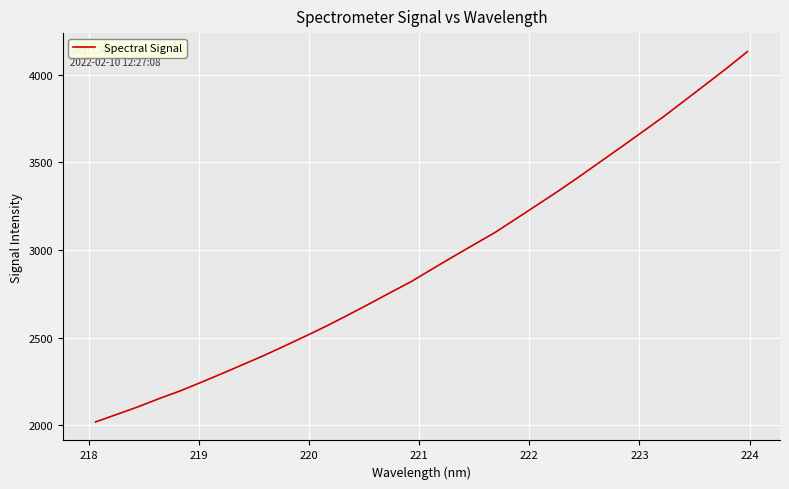

What is the difference between the maximum and minimum values?

2113.5